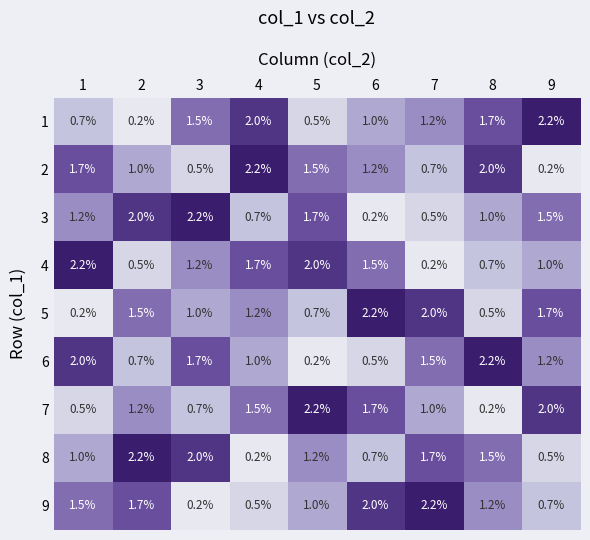

Is the value of 2 at 8 greater than the value of 5 at 2?

Yes